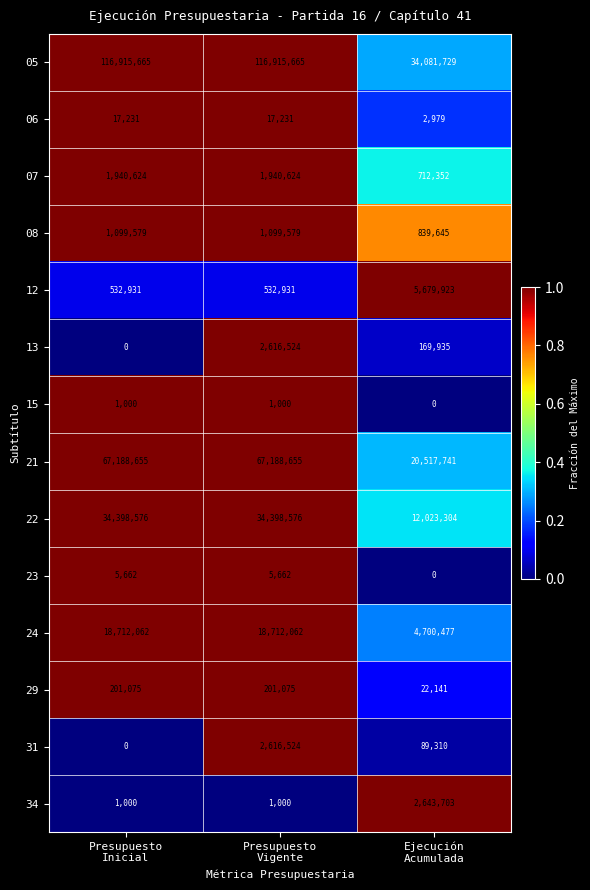

At how many categories does at least one series exceed 0?

3